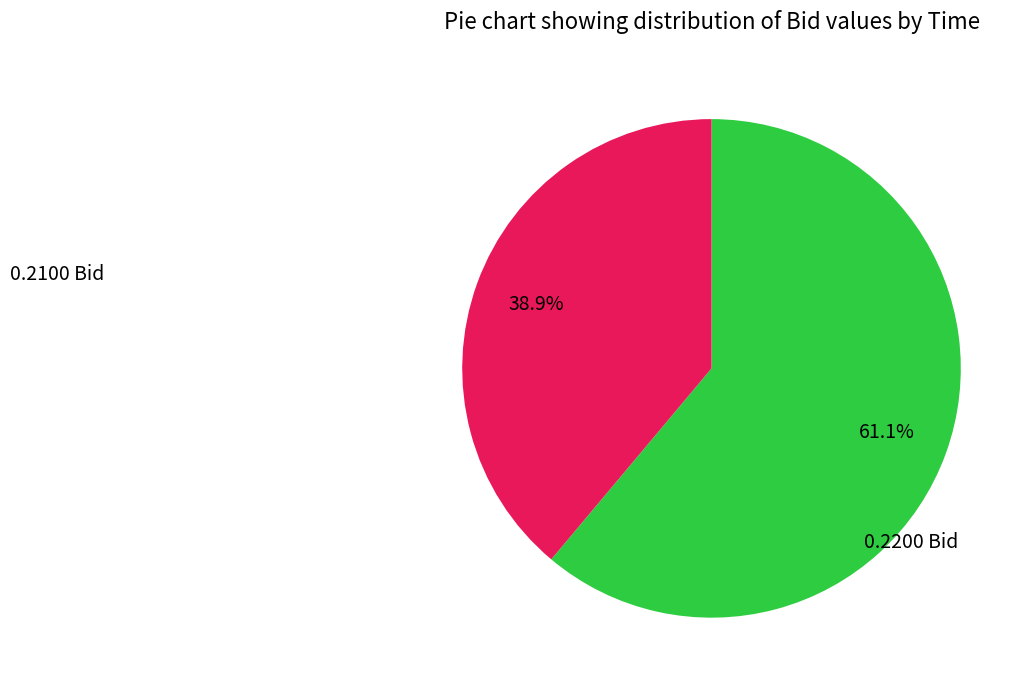

How many segments does this pie chart have?

2